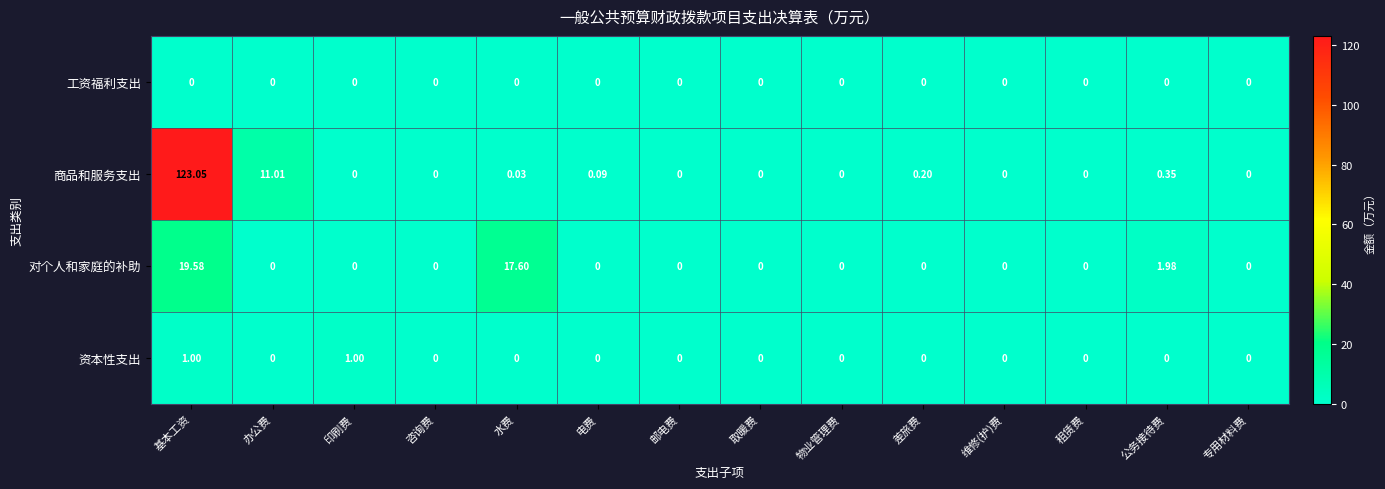

At how many categories does at least one series exceed 110?

1